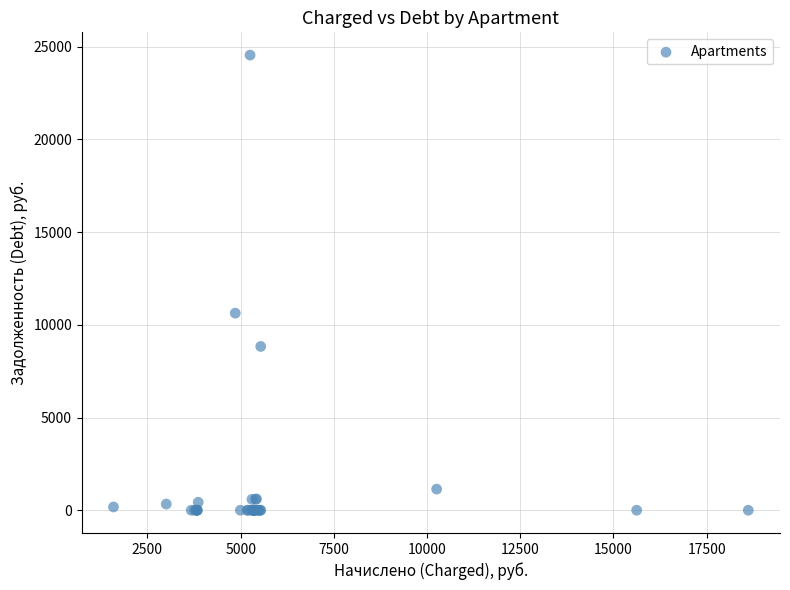

What Y value in the scatter plot is closest to 12271?

10627.4